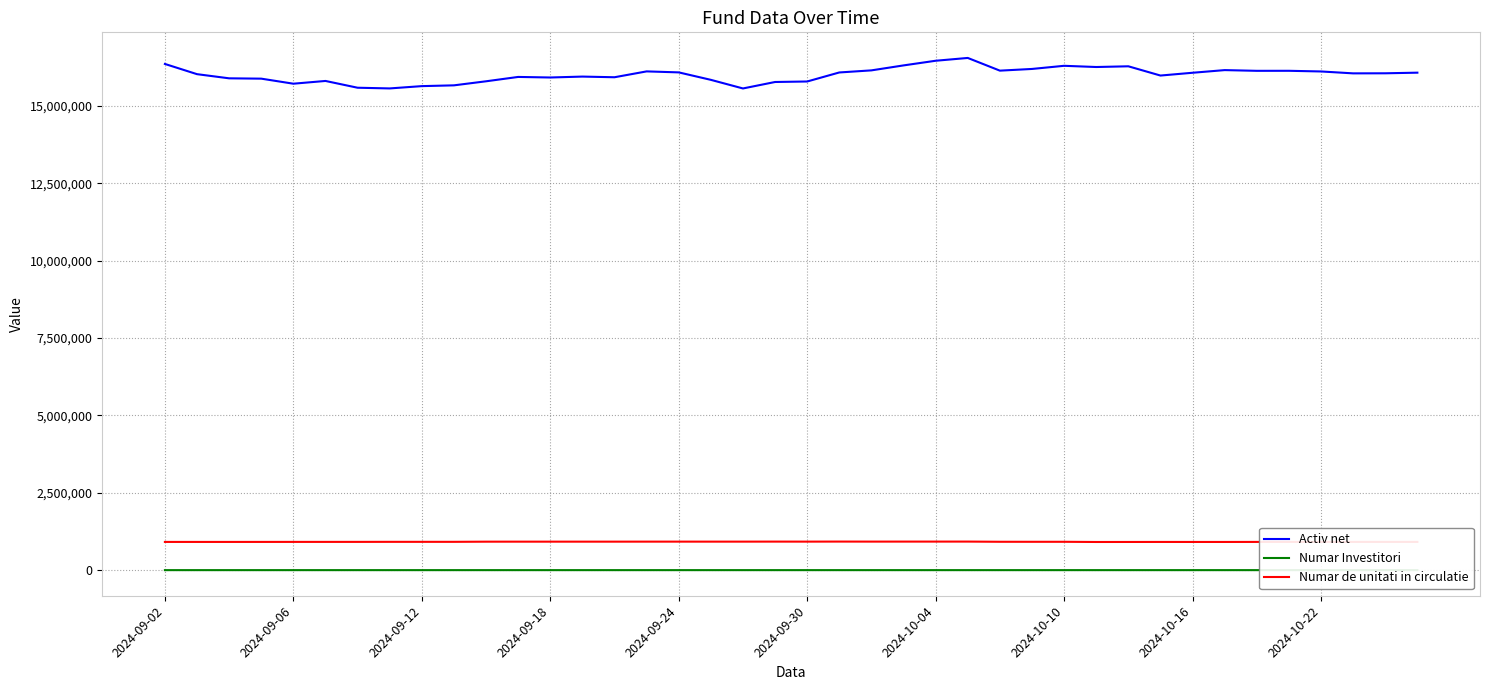

Between 16 and 34, which series saw the biggest shift?

Activ net